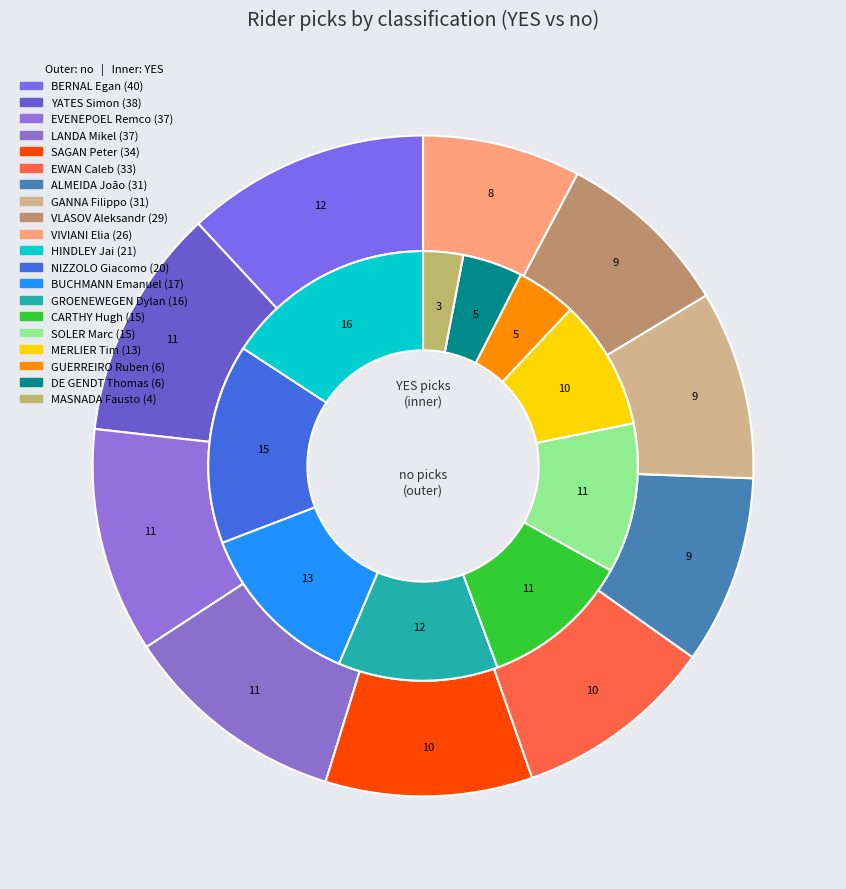

Is there any slice that represents more than half of the pie?

No